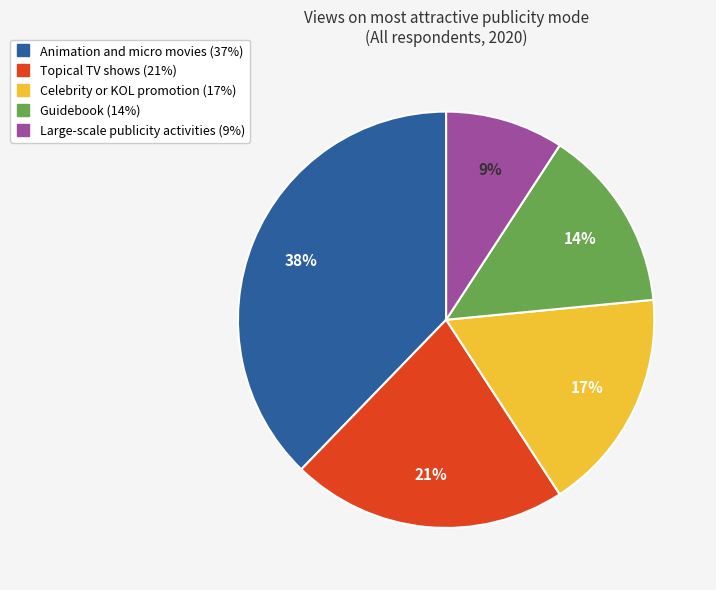

Between Animation and micro movies and Large-scale publicity activities, which is larger?

Animation and micro movies